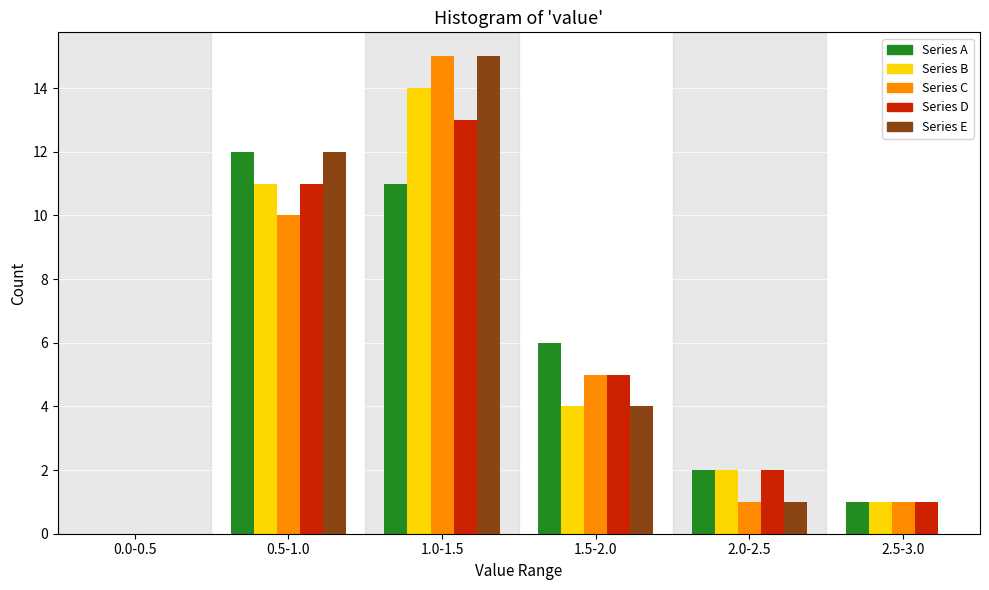

Reading right to left, transcribe all the data shown in this chart.

Series A: 2.5-3.0=1	2.0-2.5=2	1.5-2.0=6	1.0-1.5=11	0.5-1.0=12	0.0-0.5=0
Series B: 2.5-3.0=1	2.0-2.5=2	1.5-2.0=4	1.0-1.5=14	0.5-1.0=11	0.0-0.5=0
Series C: 2.5-3.0=1	2.0-2.5=1	1.5-2.0=5	1.0-1.5=15	0.5-1.0=10	0.0-0.5=0
Series D: 2.5-3.0=1	2.0-2.5=2	1.5-2.0=5	1.0-1.5=13	0.5-1.0=11	0.0-0.5=0
Series E: 2.5-3.0=0	2.0-2.5=1	1.5-2.0=4	1.0-1.5=15	0.5-1.0=12	0.0-0.5=0